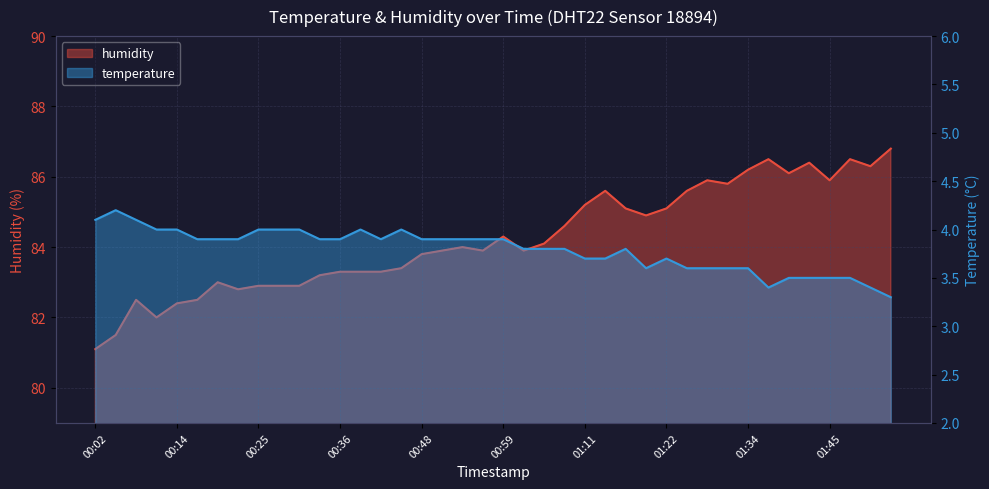

Reading left to right, transcribe all the data shown in this chart.

temperature: 00:02=4.1	00:05=4.2	00:07=4.1	00:11=4.0	00:14=4.0	00:16=3.9	00:19=3.9	00:22=3.9	00:25=4.0	00:28=4.0	00:31=4.0	00:33=3.9	00:36=3.9	00:39=4.0	00:42=3.9	00:45=4.0	00:48=3.9	00:50=3.9	00:53=3.9	00:56=3.9	00:59=3.9	01:02=3.8	01:05=3.8	01:08=3.8	01:11=3.7	01:14=3.7	01:16=3.8	01:19=3.6	01:22=3.7	01:25=3.6	01:28=3.6	01:31=3.6	01:34=3.6	01:37=3.4	01:39=3.5	01:42=3.5	01:45=3.5	01:48=3.5	01:51=3.4	01:54=3.3
humidity: 00:02=81.1	00:05=81.5	00:07=82.5	00:11=82.0	00:14=82.4	00:16=82.5	00:19=83.0	00:22=82.8	00:25=82.9	00:28=82.9	00:31=82.9	00:33=83.2	00:36=83.3	00:39=83.3	00:42=83.3	00:45=83.4	00:48=83.8	00:50=83.9	00:53=84.0	00:56=83.9	00:59=84.3	01:02=83.9	01:05=84.1	01:08=84.6	01:11=85.2	01:14=85.6	01:16=85.1	01:19=84.9	01:22=85.1	01:25=85.6	01:28=85.9	01:31=85.8	01:34=86.2	01:37=86.5	01:39=86.1	01:42=86.4	01:45=85.9	01:48=86.5	01:51=86.3	01:54=86.8